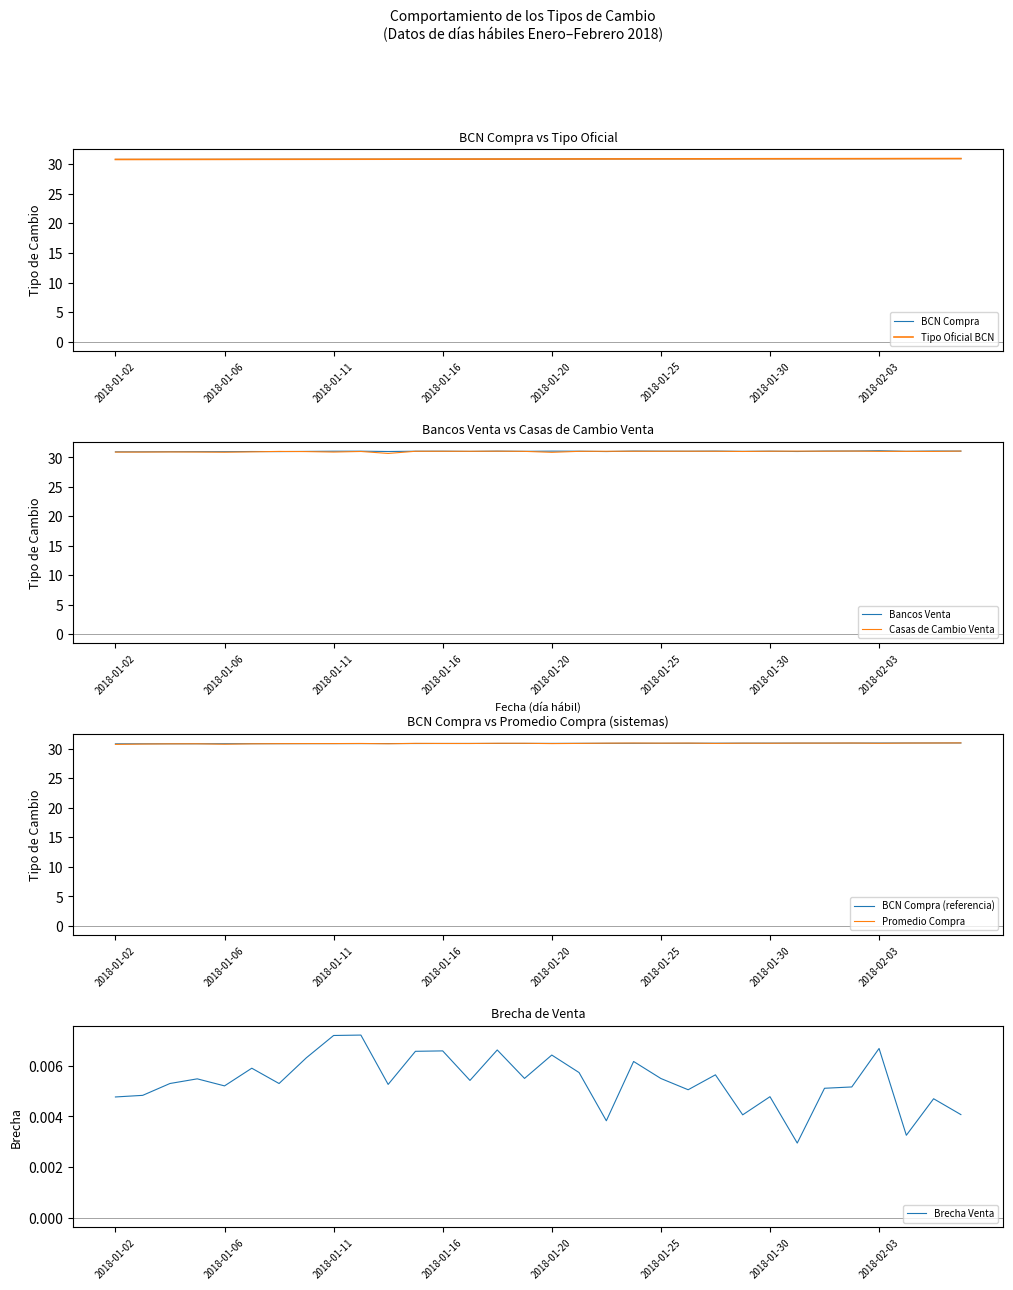

Which has a higher value, 2018-01-18 or 2018-01-04?

2018-01-18